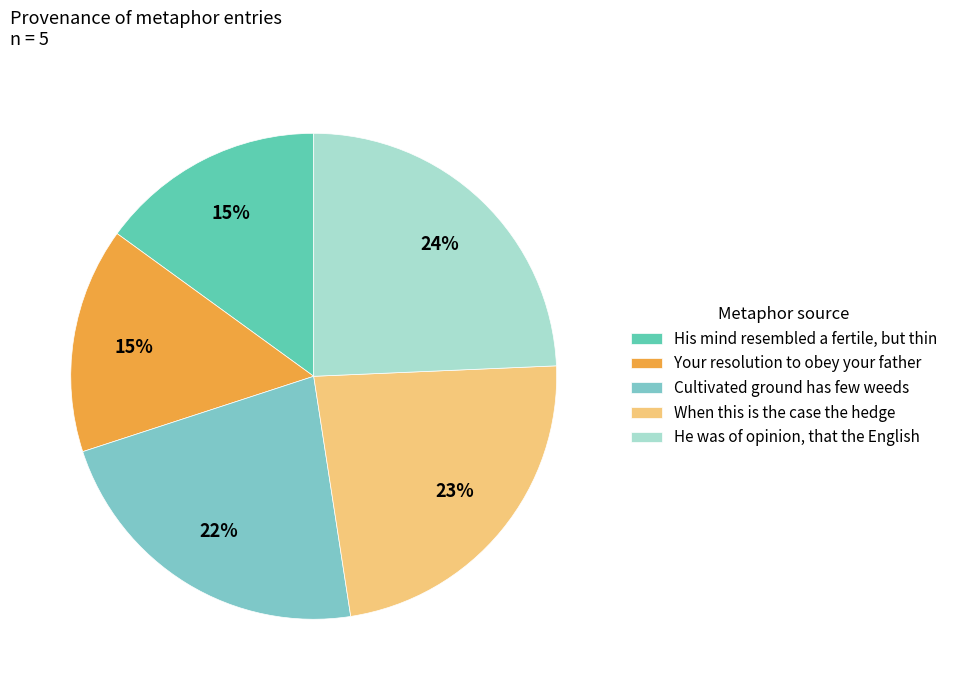

To the nearest percent, what portion does When this is the case the hedge represent?

23%